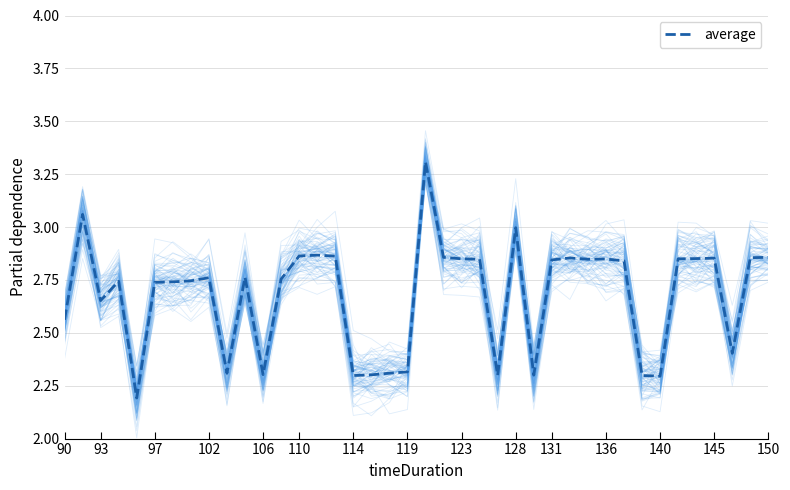

The value of average at 140 is 3.7. True or false?

False